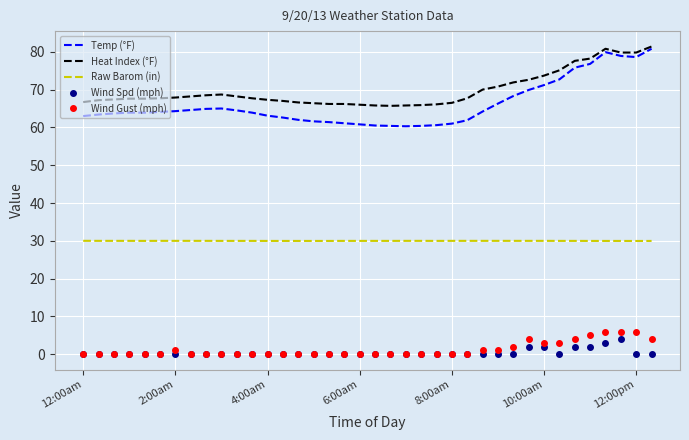

True or false: Temp (°F) and Wind Gust (mph) intersect in this chart.

False